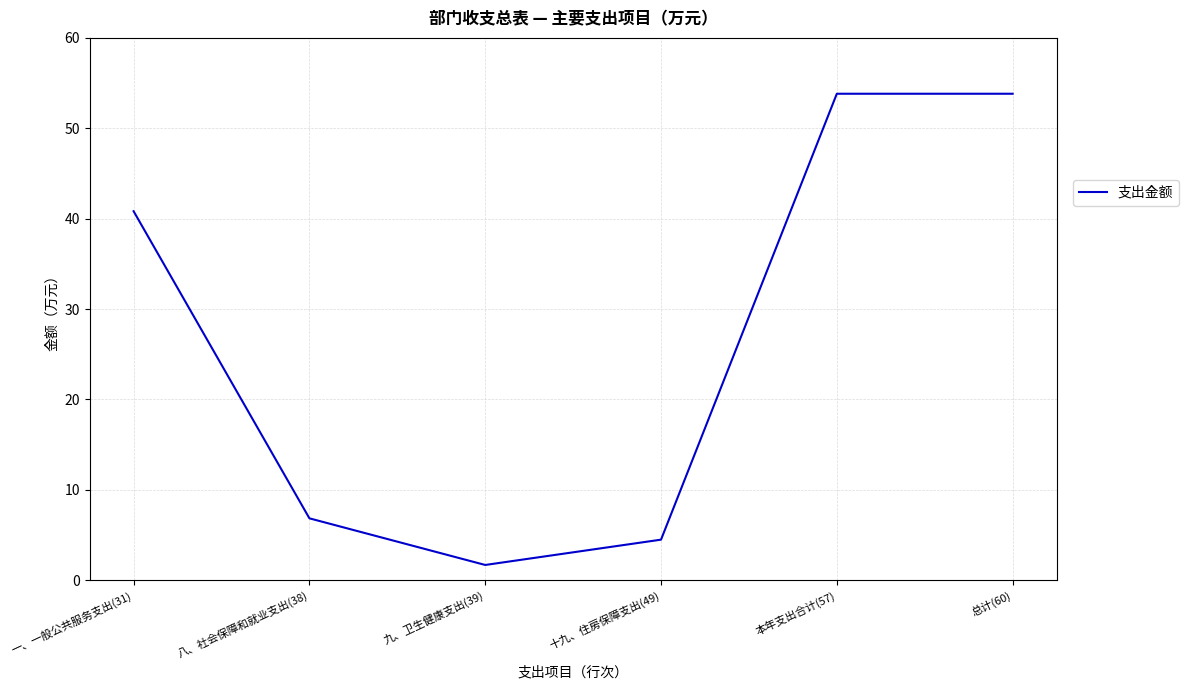

What position from the right is 十九、住房保障支出(49)?

3